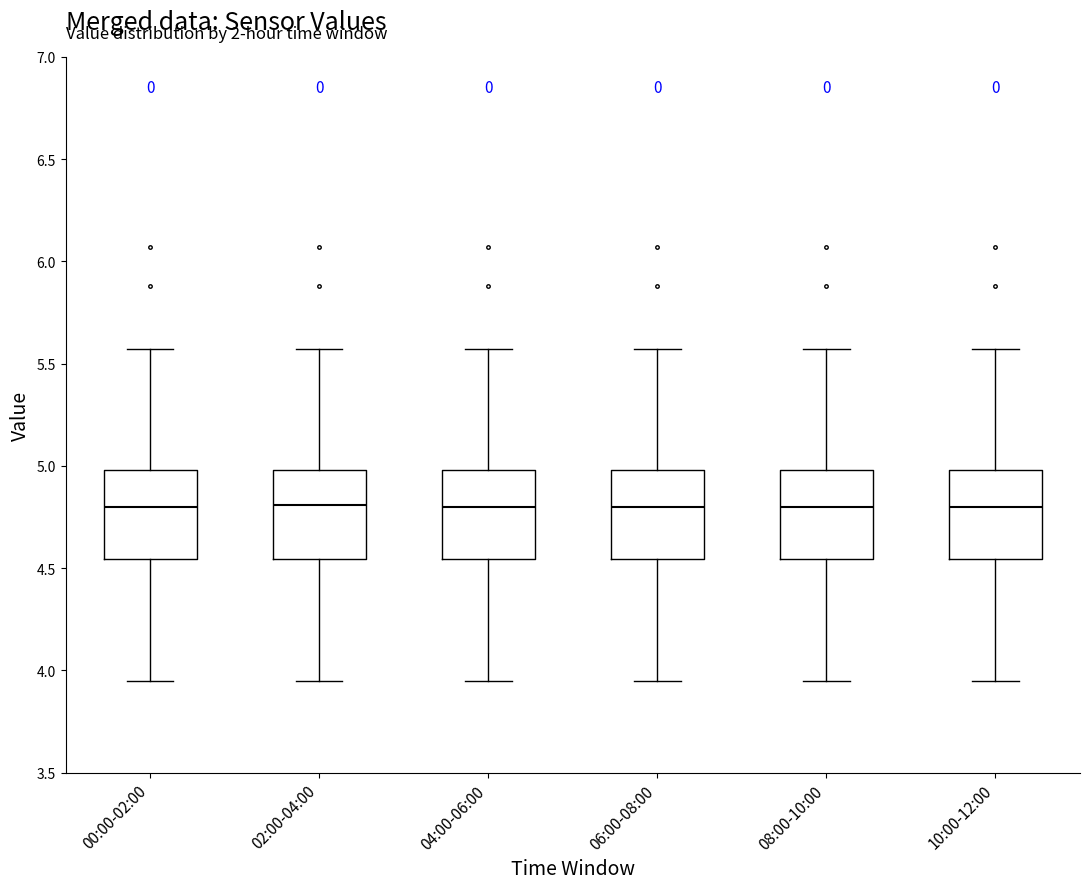

Reading left to right, read every box against the y-axis: the position of its median line, the range the box covers, and the ends of its whiskers. The values are not printed on the chart, so give them approximately, as read against the axis.

00:00-02:00: median 4.80, box 4.55 to 5.00, whiskers 3.95 to 5.55
02:00-04:00: median 4.80, box 4.55 to 5.00, whiskers 3.95 to 5.55
04:00-06:00: median 4.80, box 4.55 to 5.00, whiskers 3.95 to 5.55
06:00-08:00: median 4.80, box 4.55 to 5.00, whiskers 3.95 to 5.55
08:00-10:00: median 4.80, box 4.55 to 5.00, whiskers 3.95 to 5.55
10:00-12:00: median 4.80, box 4.55 to 5.00, whiskers 3.95 to 5.55